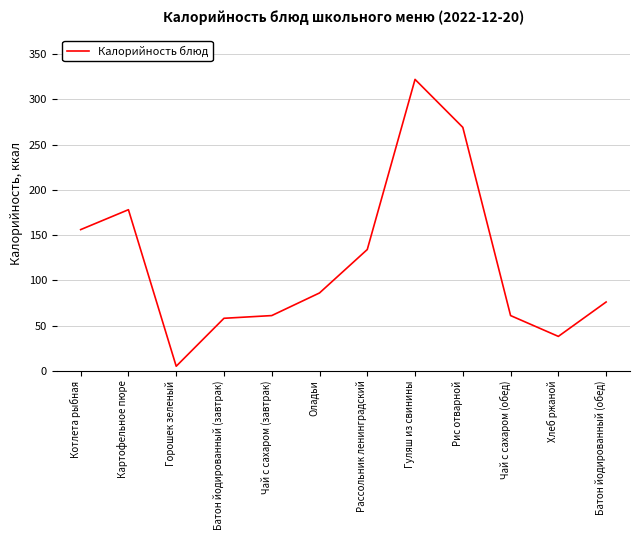

What is the maximum value shown in the chart?

322